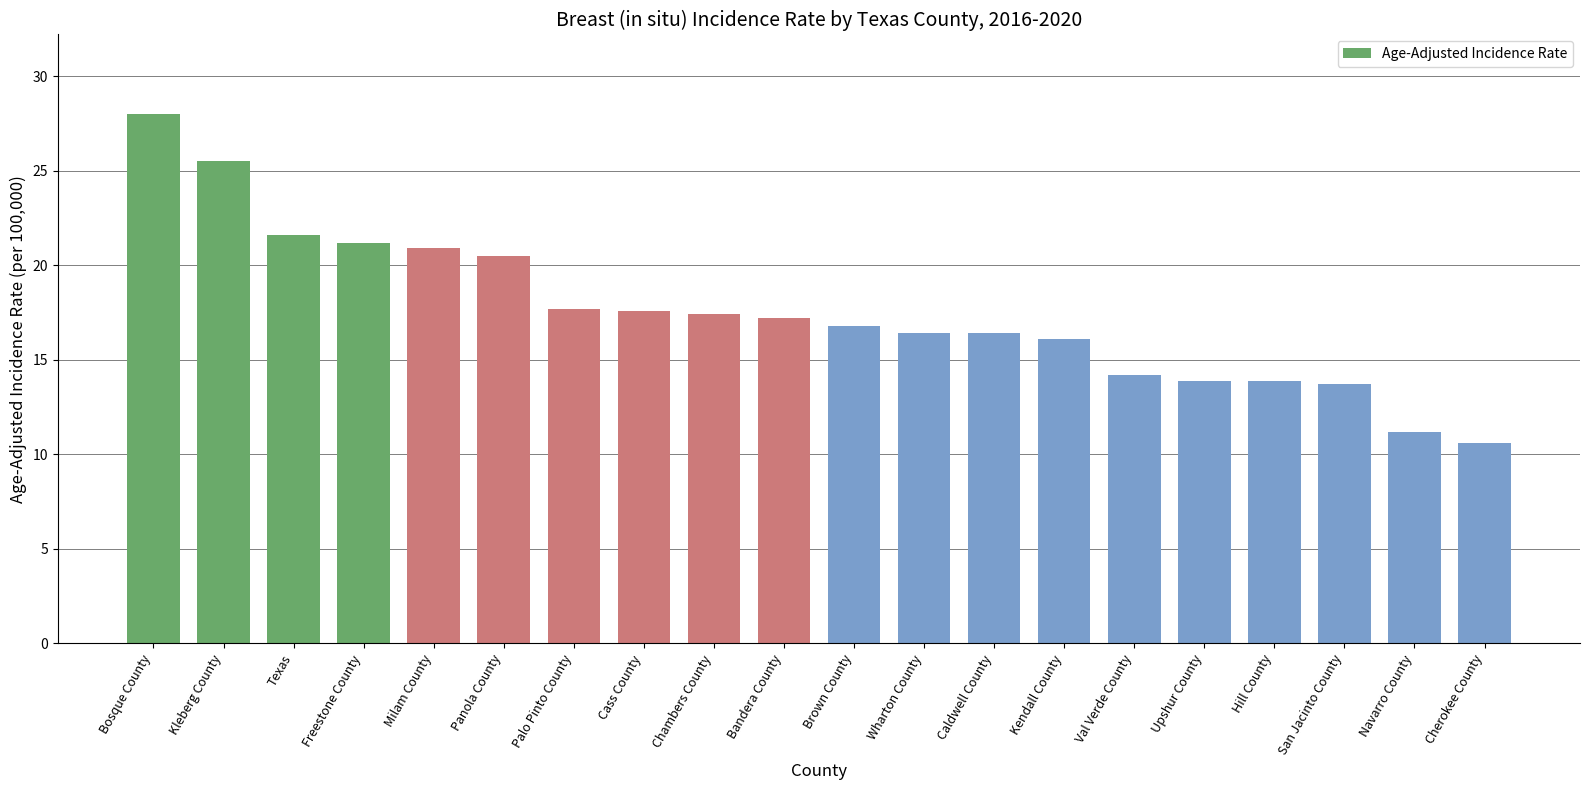

What is the change in value from Bandera County to Wharton County?

-0.8